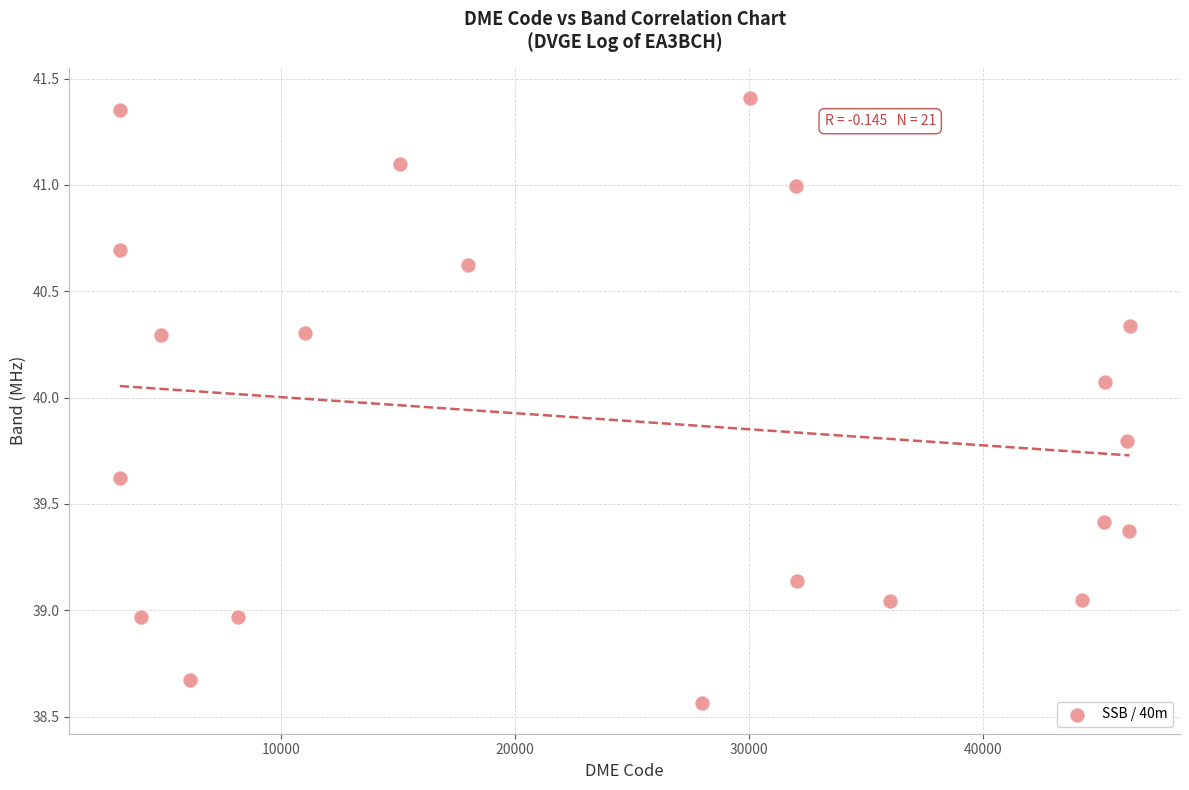

What is the range of X values (max minus min)?

43115.0